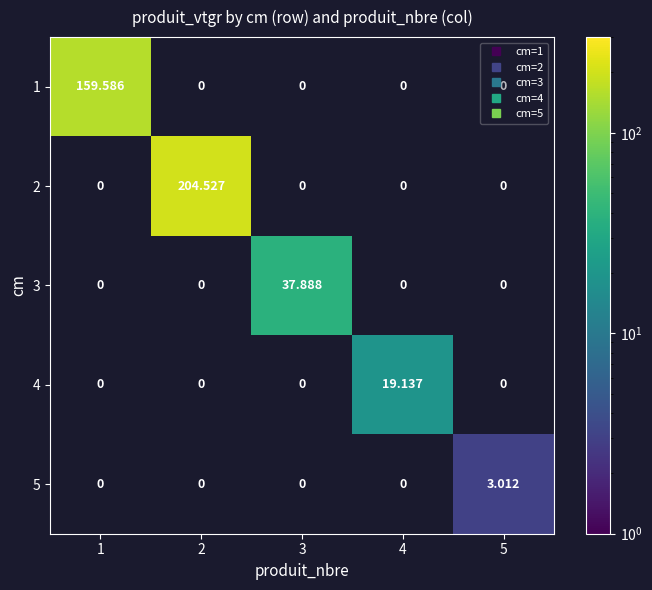

Read the 5 value at 5.

3.0